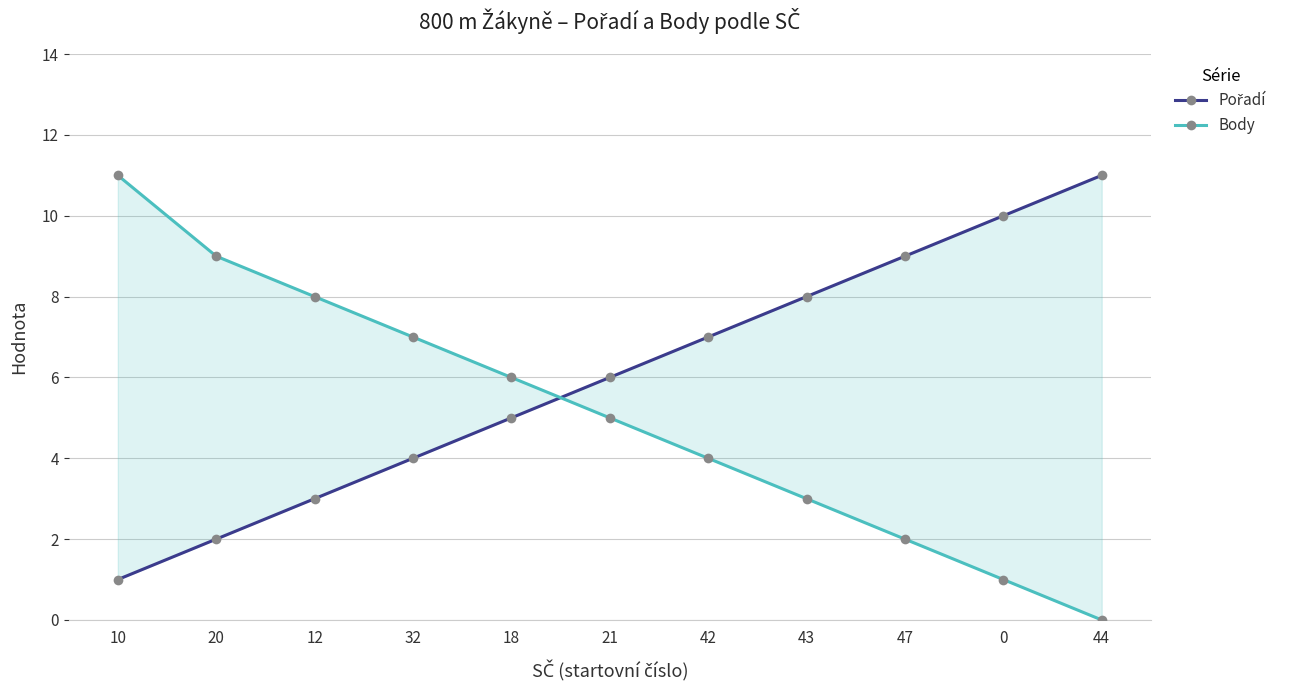

Read the Body value at 20.

9